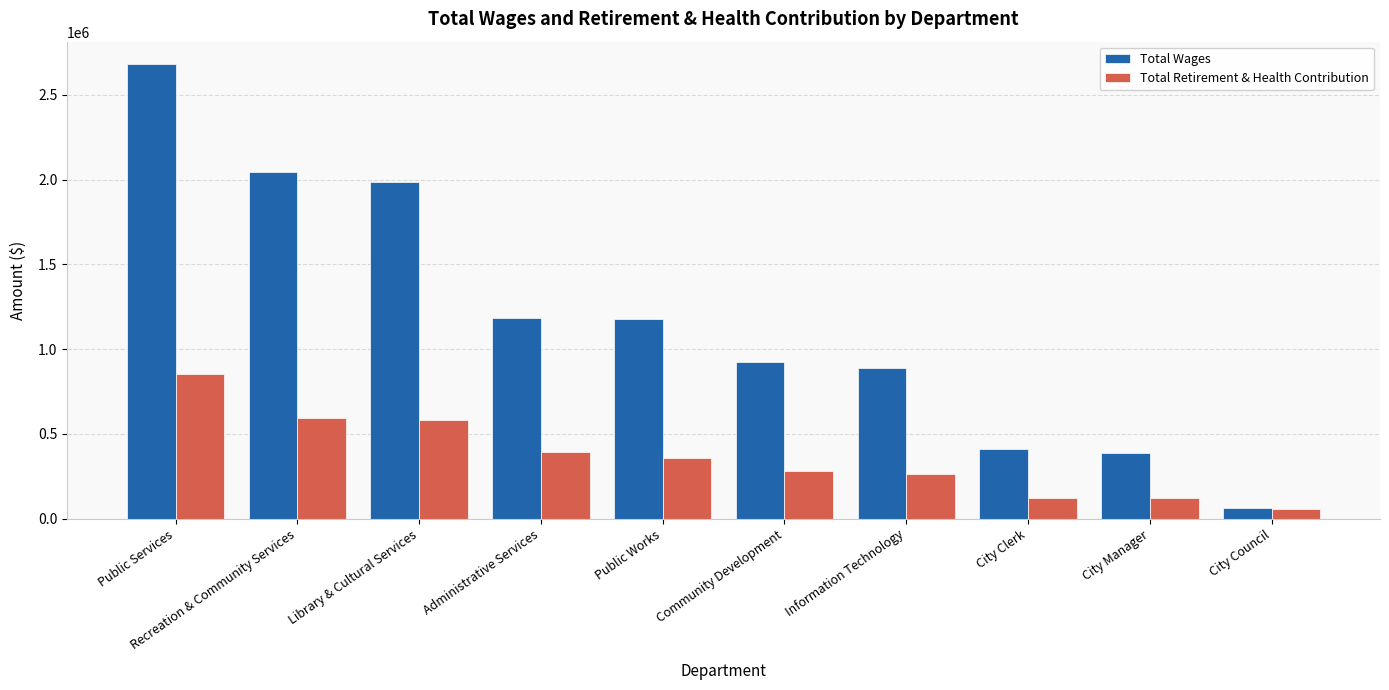

How many groups of bars are there?

10